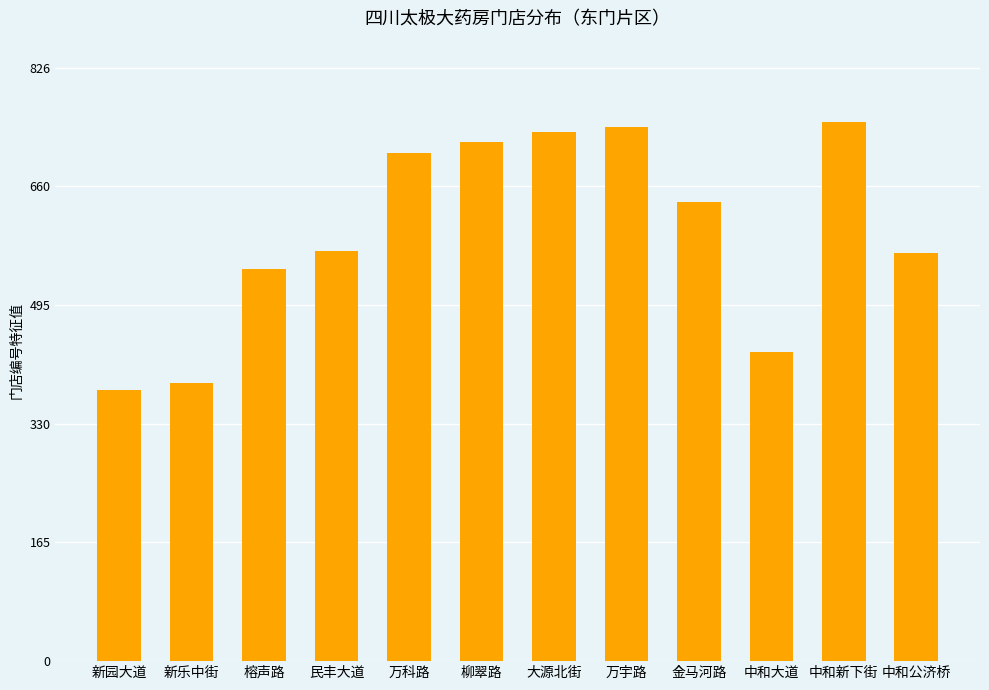

What is the sum of the values at 新园大道 and 金马河路?

1016